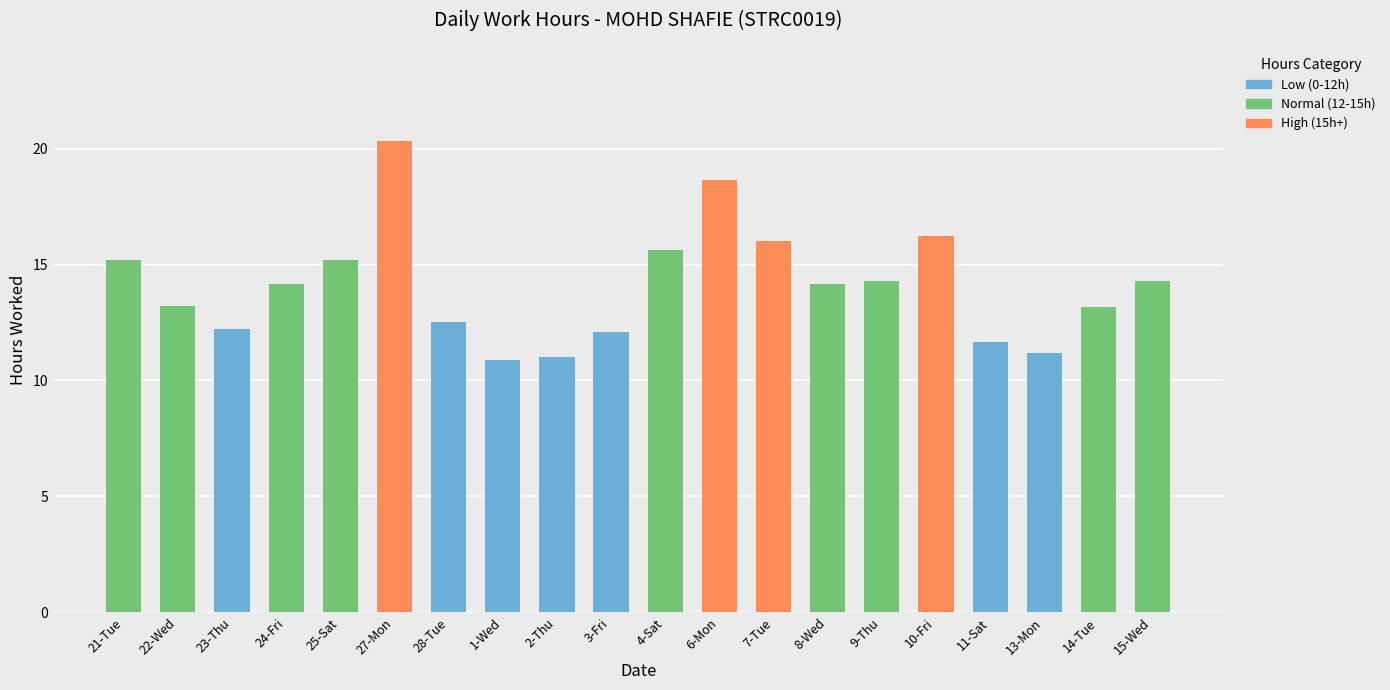

True or false: Low (0-12h) has a value of 16.6 at 28-Tue.

False